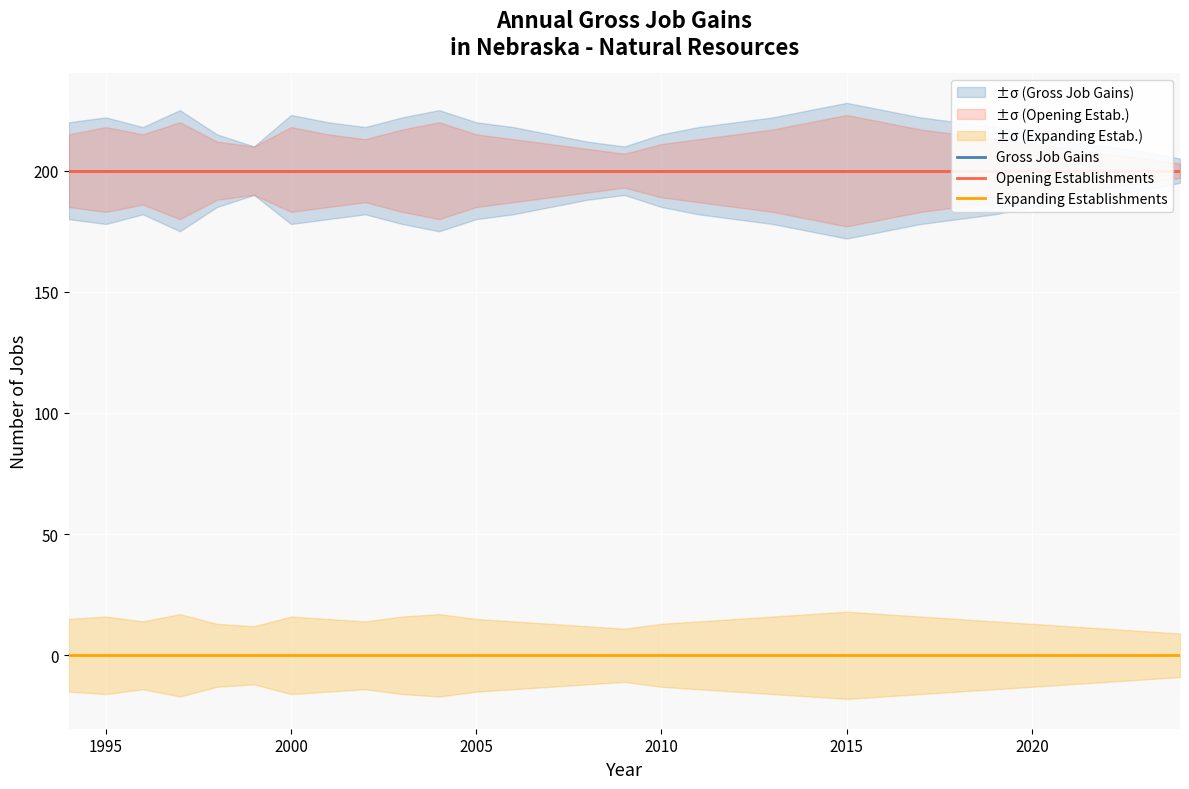

How many lines are shown in the chart?

3